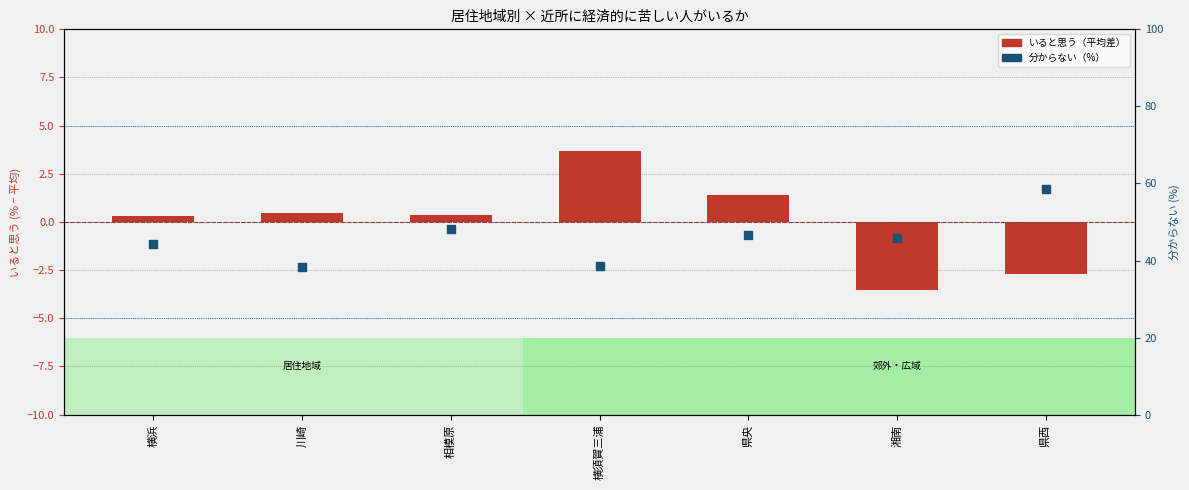

At which category is the sum across all series the highest?

県西